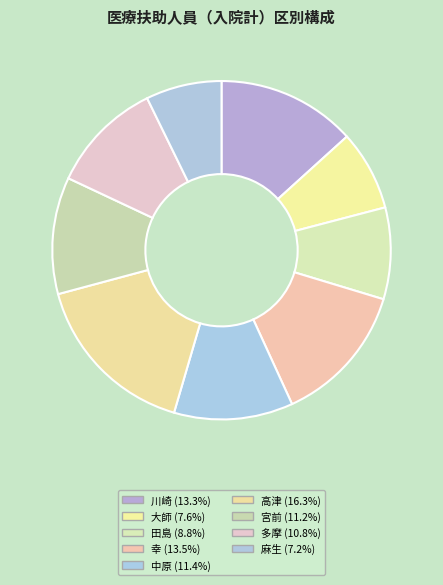

Which category has the biggest portion of the pie?

高津